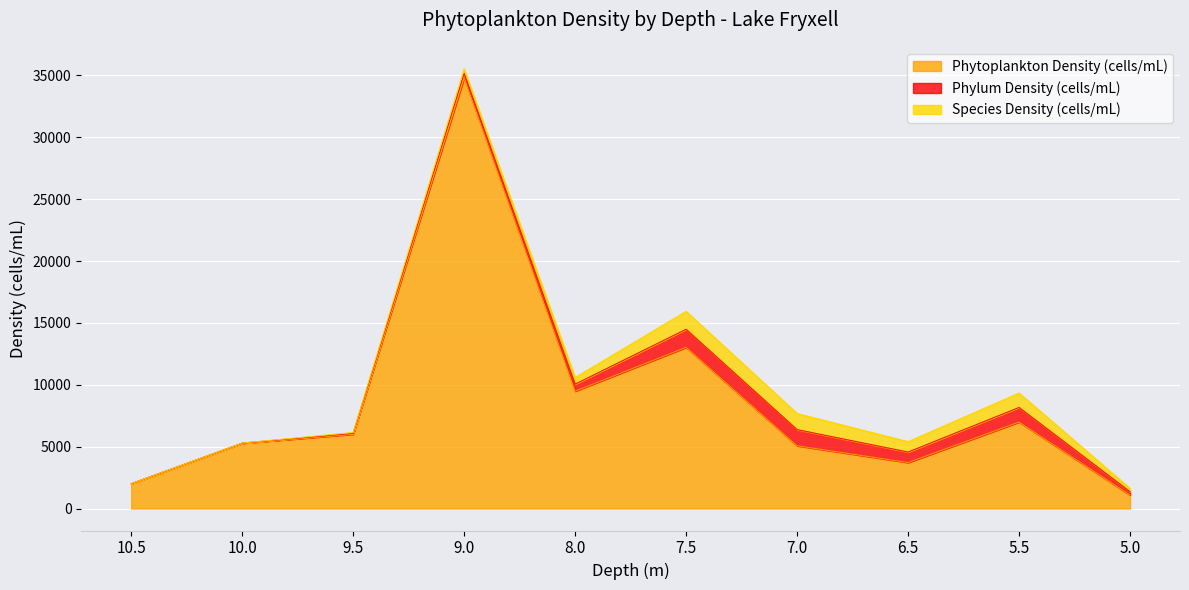

Which series changed the most between 7.0 and 6.5?

Phytoplankton Density (cells/mL)